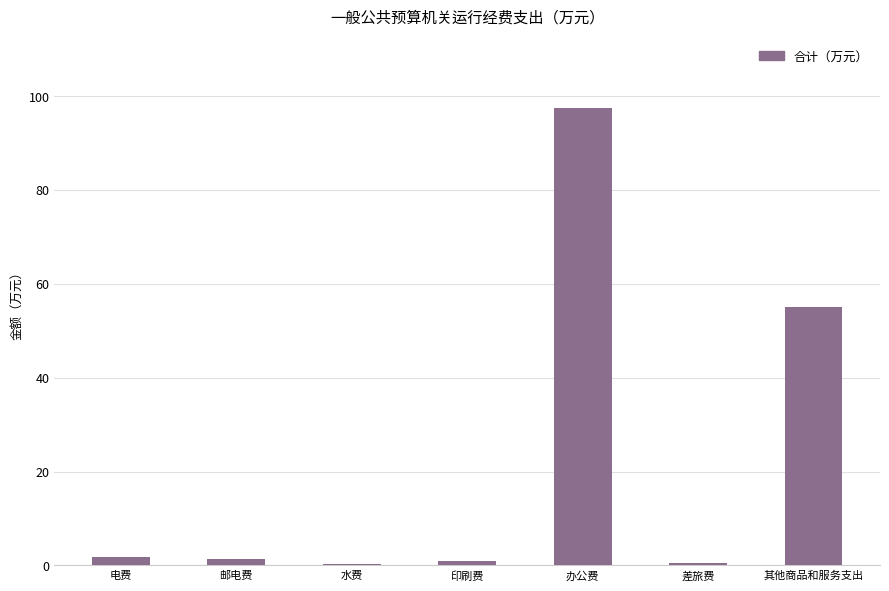

True or false: the data shows 55.0 at 其他商品和服务支出.

True